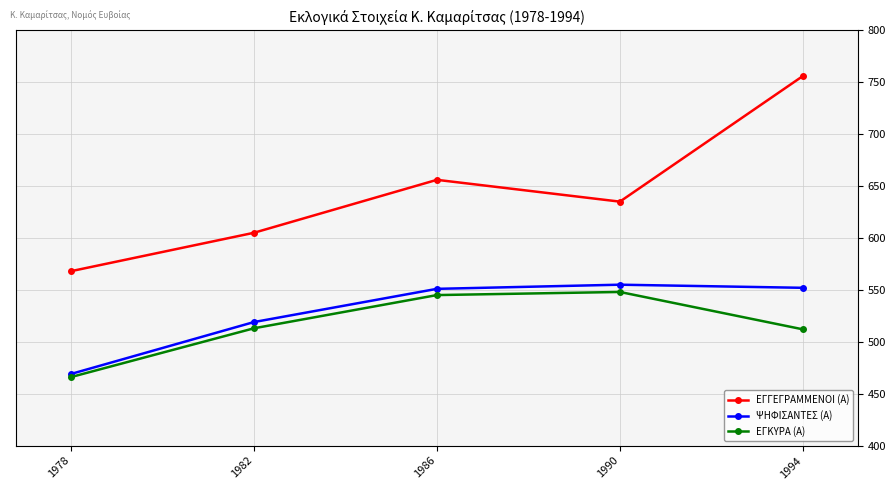

True or false: ΕΓΓΕΓΡΑΜΜΕΝΟΙ (Α) and ΕΓΚΥΡΑ (Α) cross at least once.

False